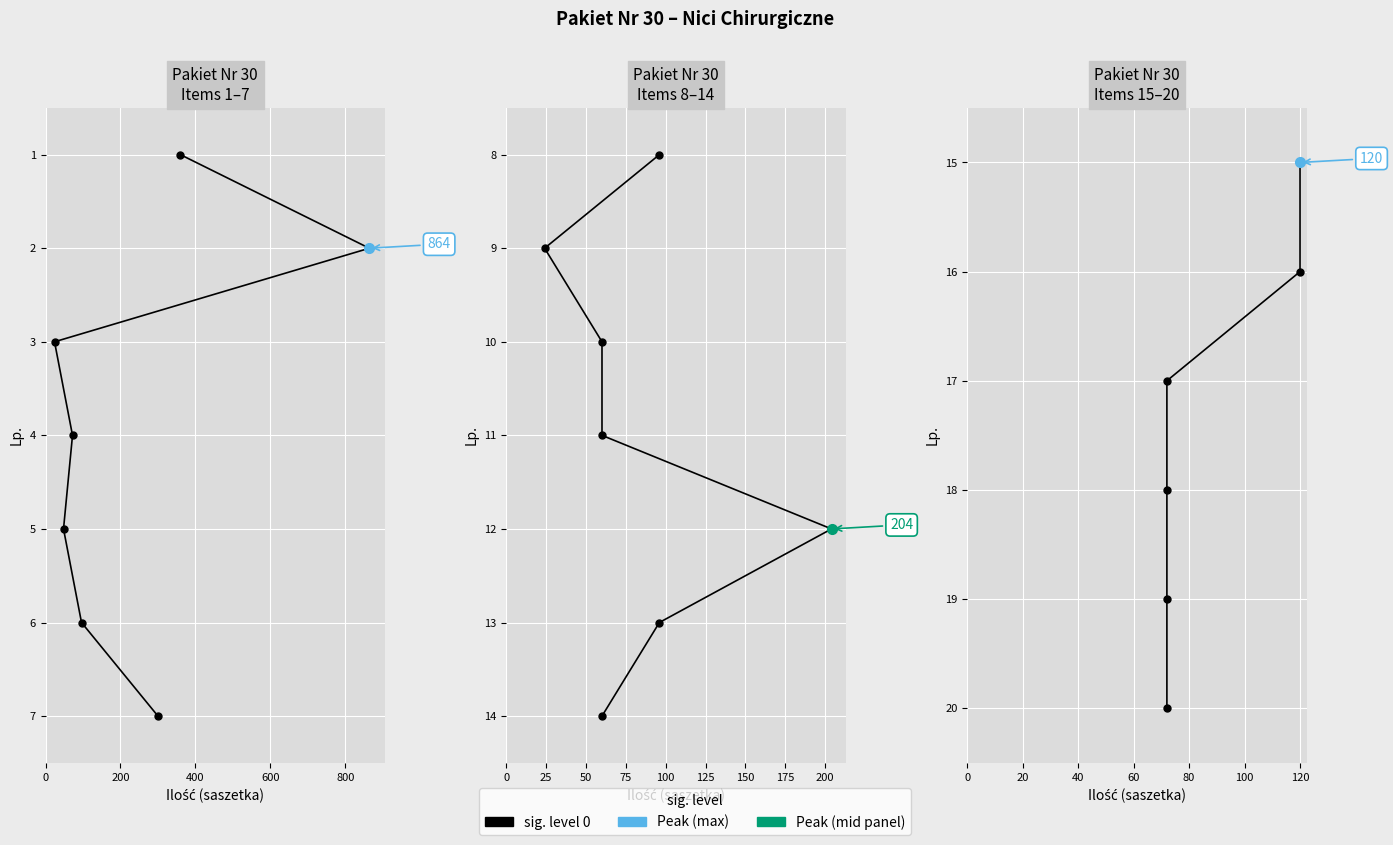

What is the ratio of the value at 400 to the value at 800?

0.9